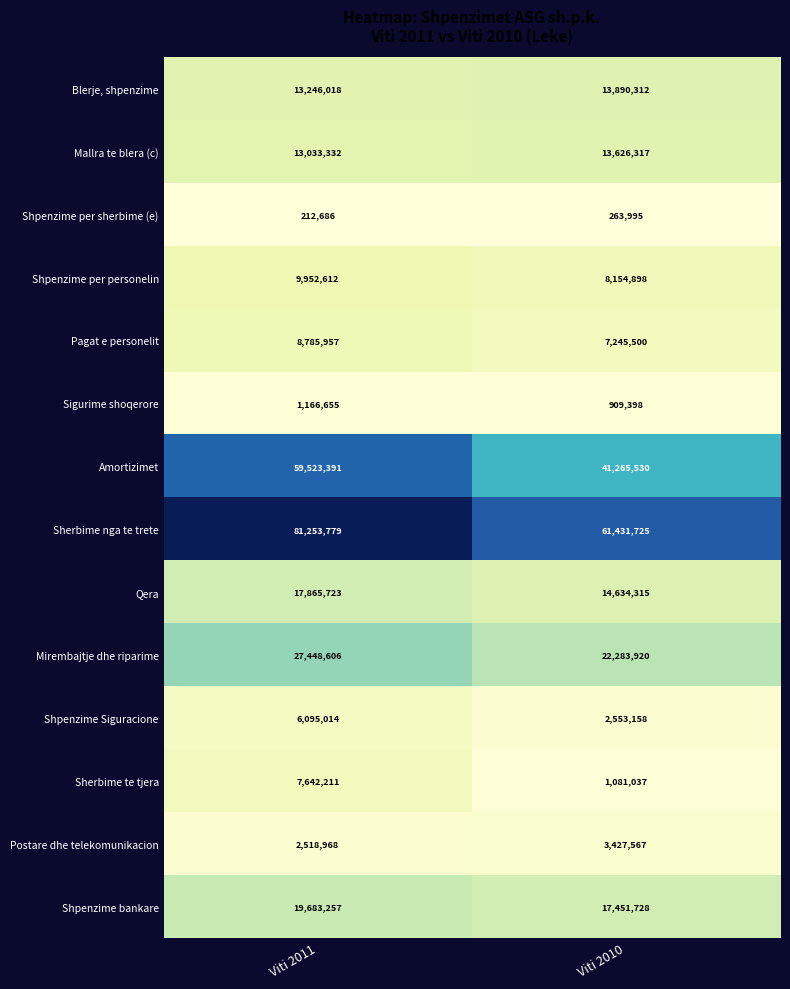

At how many categories does at least one series exceed 58561911?

2